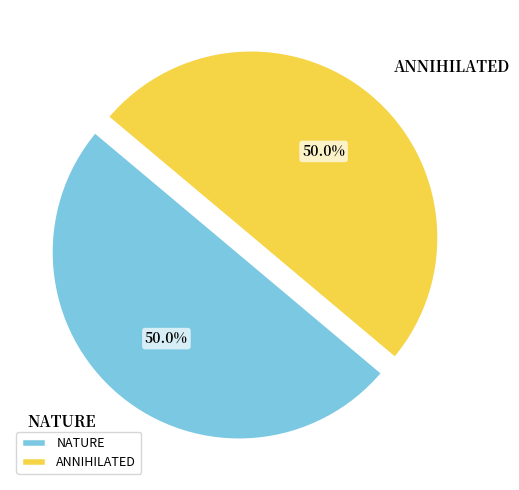

Combined, do ANNIHILATED and NATURE account for over 50%?

Yes